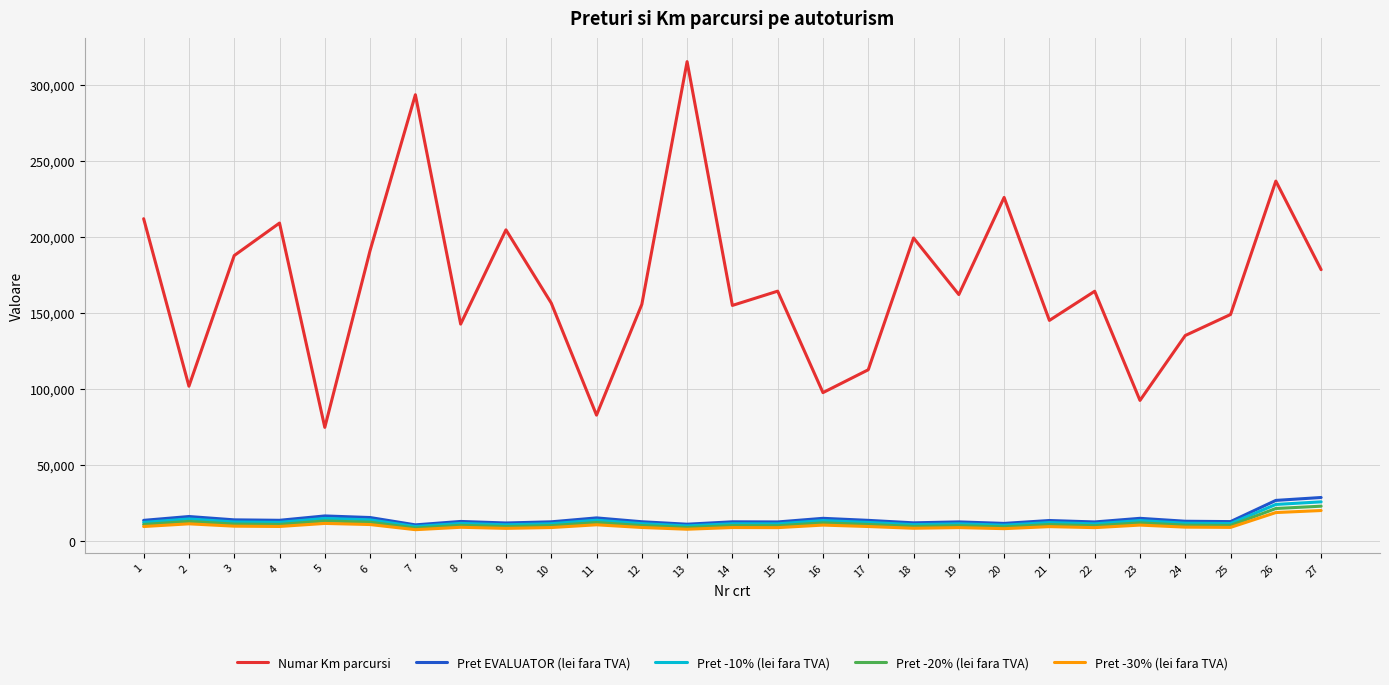

Which series changed the most between 16 and 21?

Numar Km parcursi